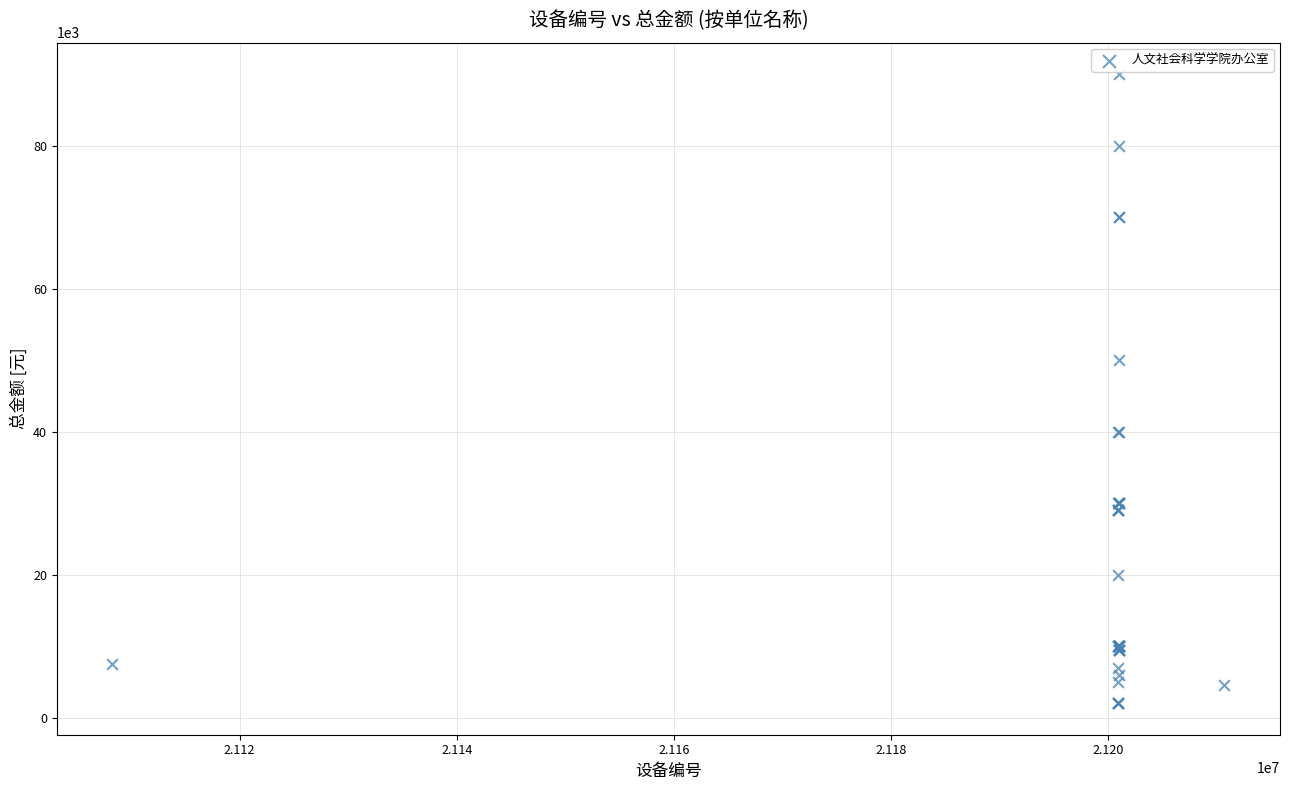

What Y value in the scatter plot is closest to 46000?

50000